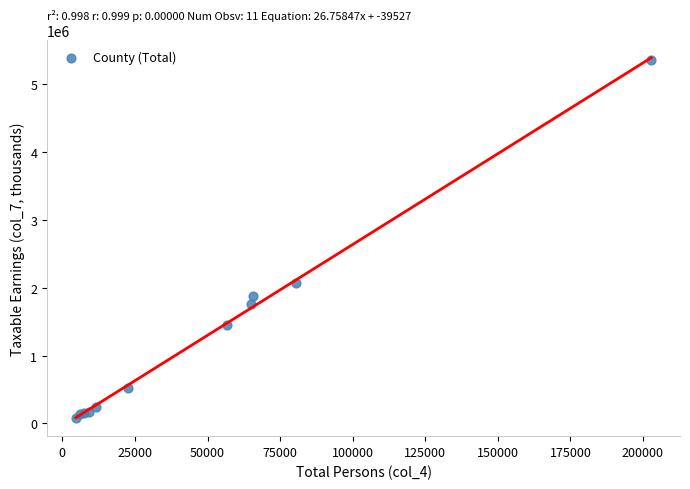

What Y value in the scatter plot is closest to 2713447?

2074827